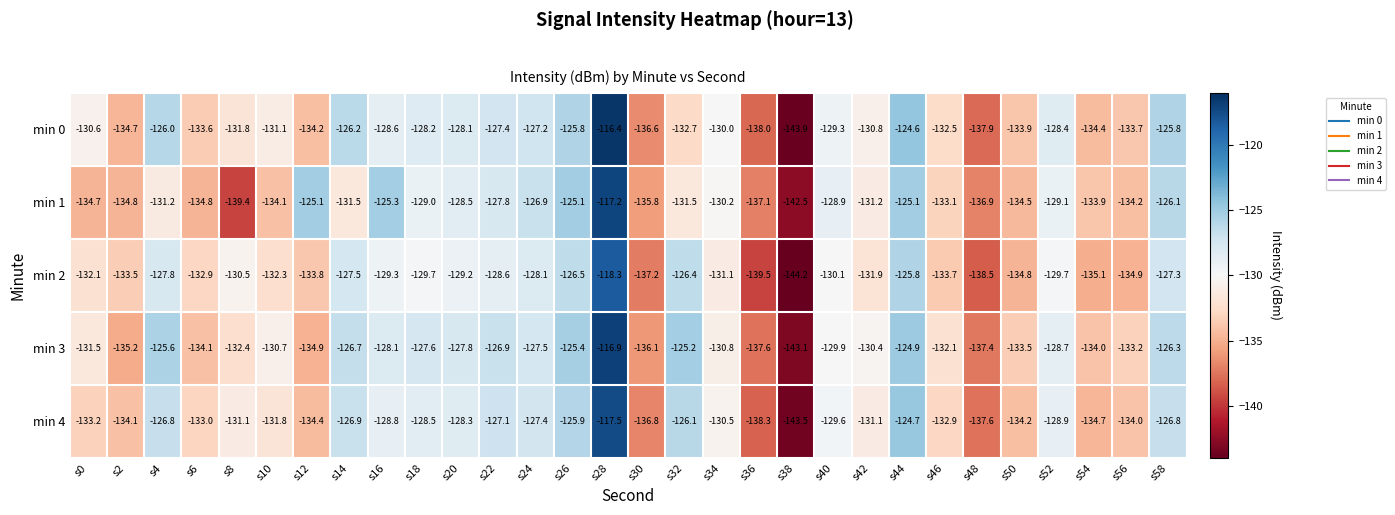

Count the number of categories in the chart.

30